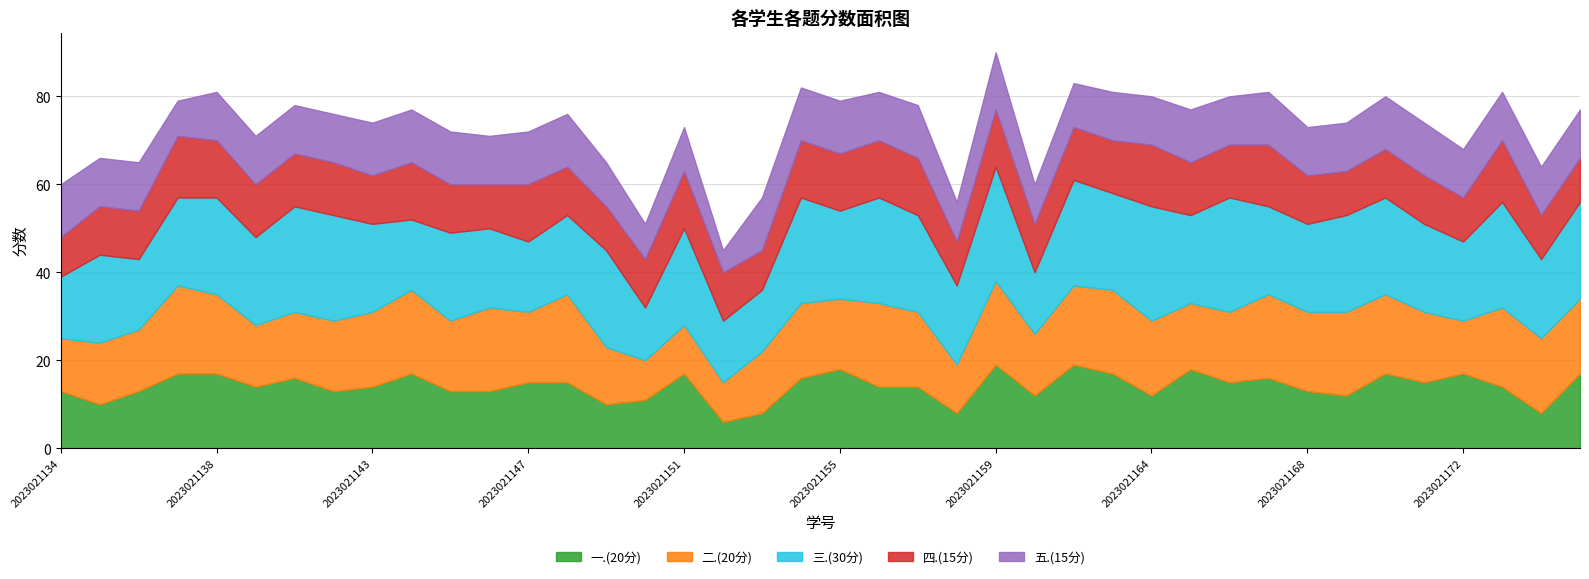

How many times do 二.(20分) and 一.(20分) cross each other?

12